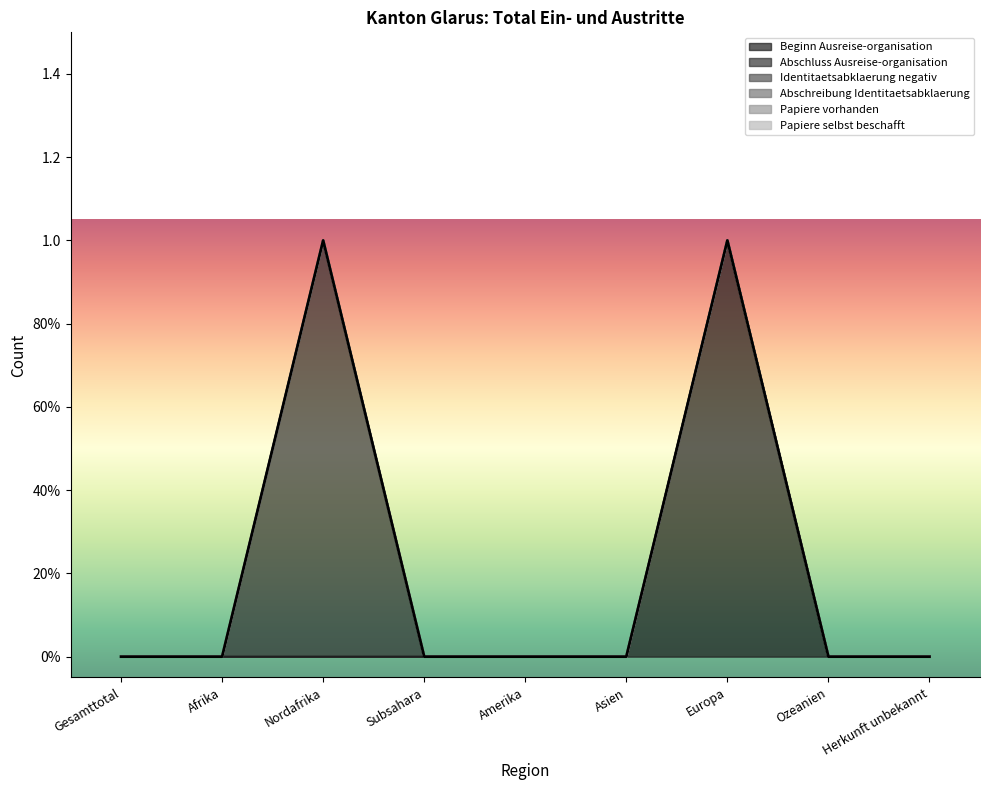

Count the number of data series in this chart.

6